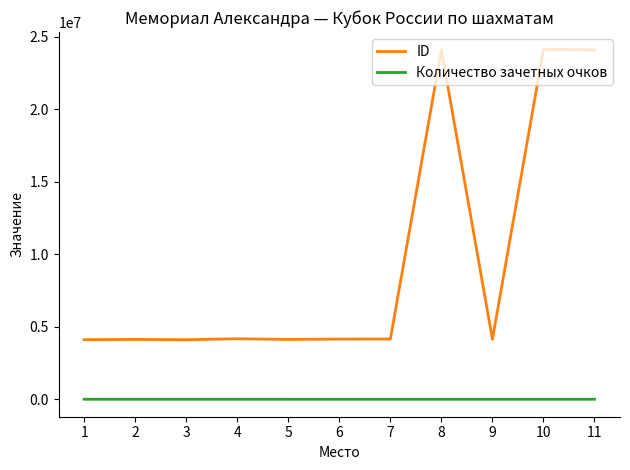

Which series has the largest range (max minus min)?

ID